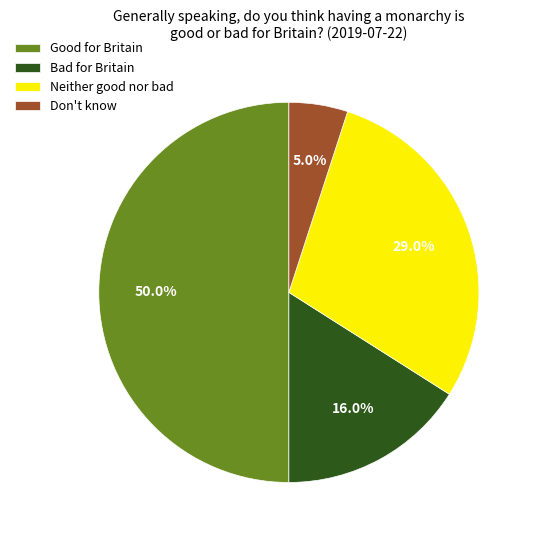

Does Bad for Britain account for over 50% of the chart?

No